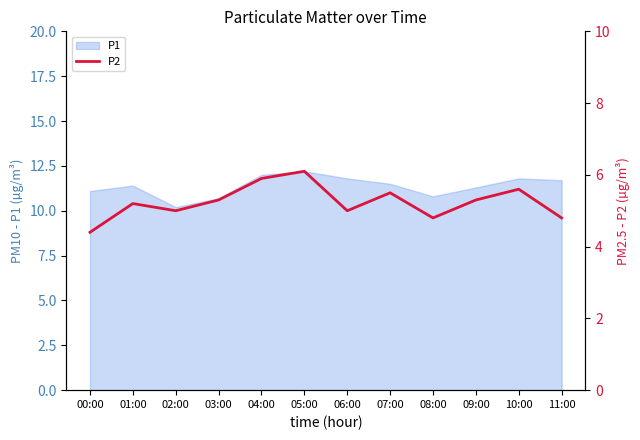

The value at 02:00 is 7.9. True or false?

False